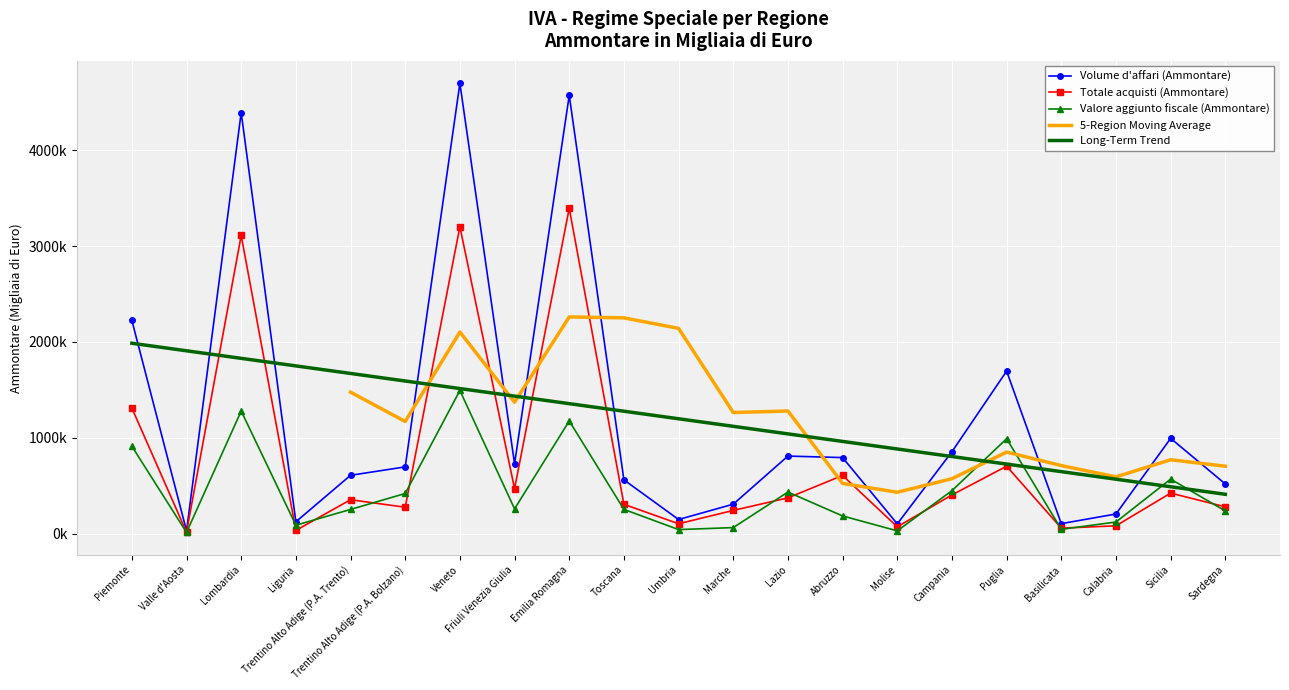

The value of Totale acquisti (Ammontare) at Trentino Alto Adige (P.A. Bolzano) is 277312. True or false?

True